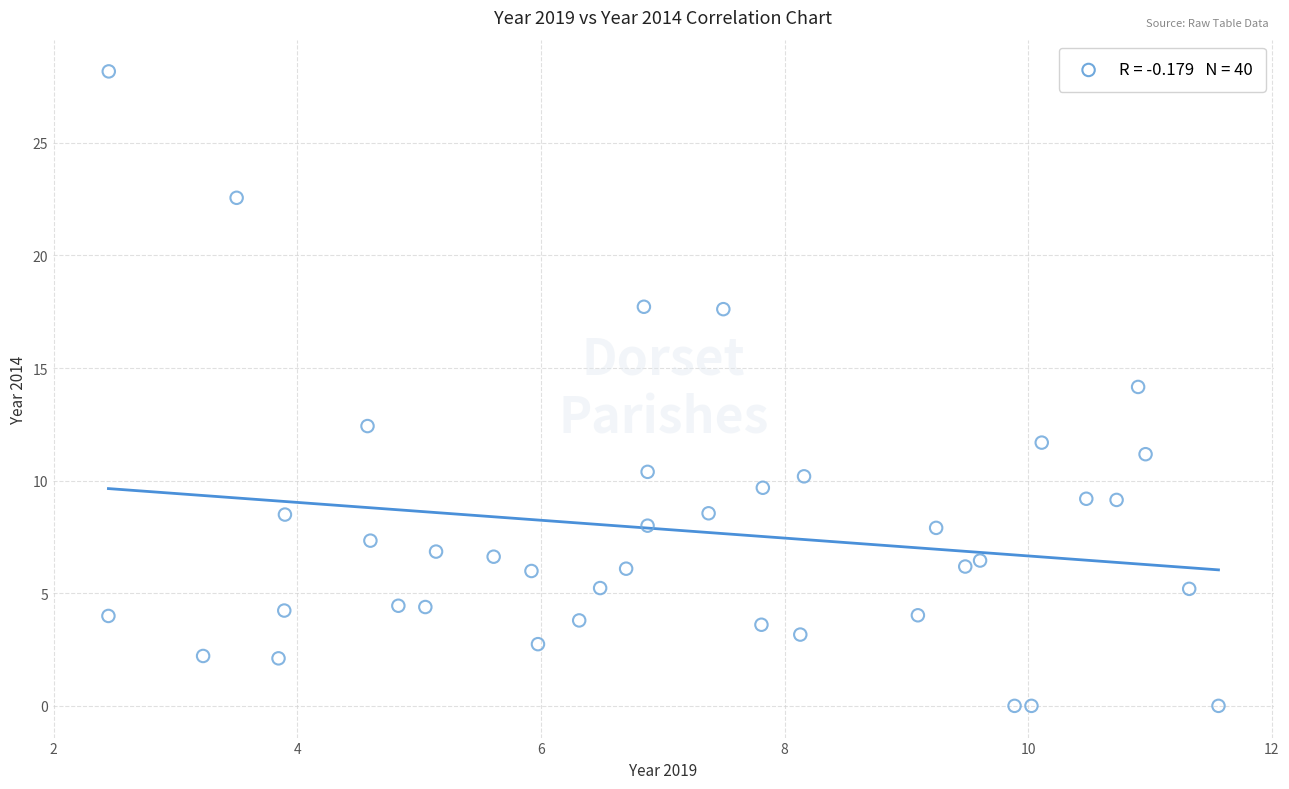

What is the range of Y values (max minus min)?

28.2